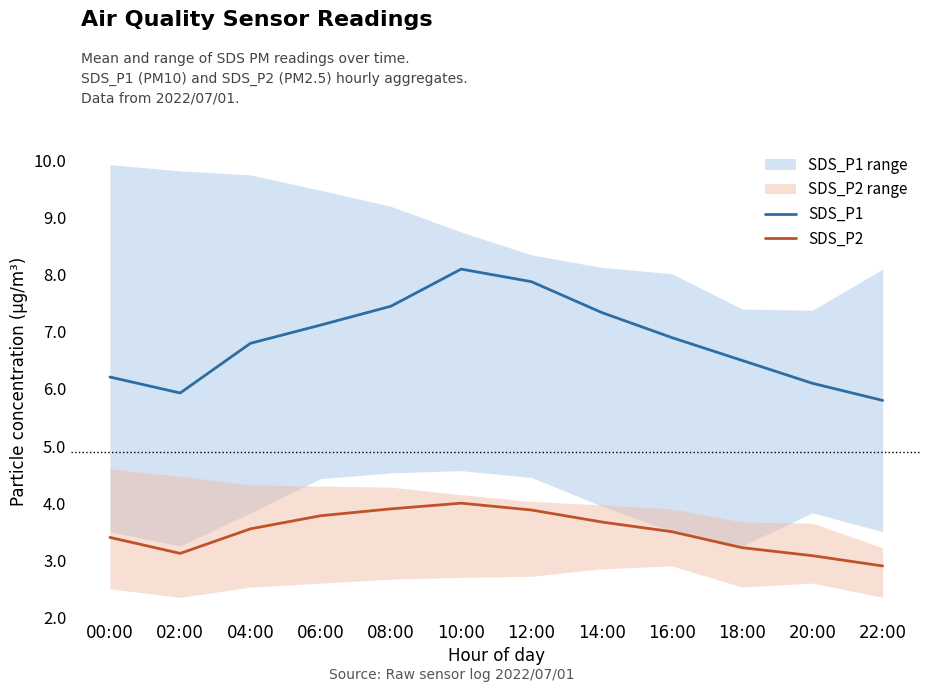

Reading right to left, list all the values displayed in this chart.

SDS_P1: 22:00=5.8	20:00=6.1	18:00=6.5	16:00=6.9	14:00=7.3	12:00=7.9	10:00=8.1	08:00=7.5	06:00=7.1	04:00=6.8	02:00=5.9	00:00=6.2
SDS_P2: 22:00=2.9	20:00=3.1	18:00=3.2	16:00=3.5	14:00=3.7	12:00=3.9	10:00=4.0	08:00=3.9	06:00=3.8	04:00=3.5	02:00=3.1	00:00=3.4